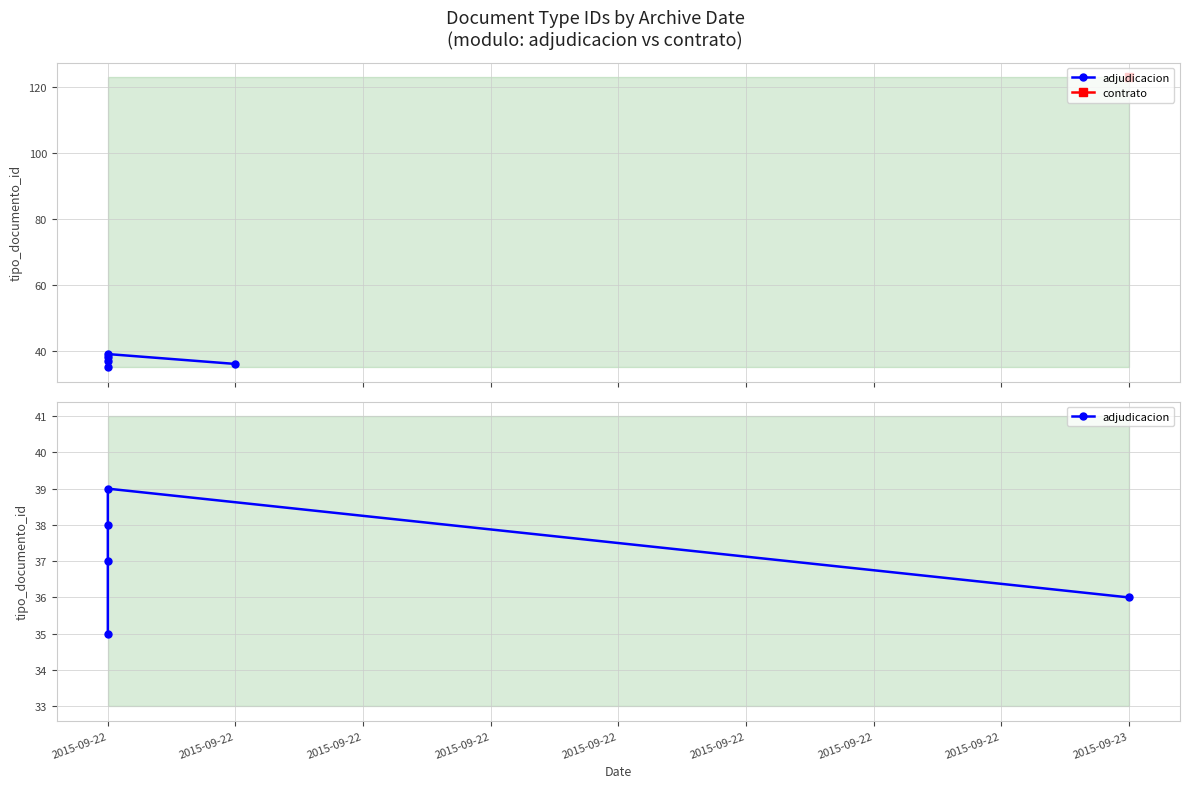

What is the value of the 4th point from the left?

35